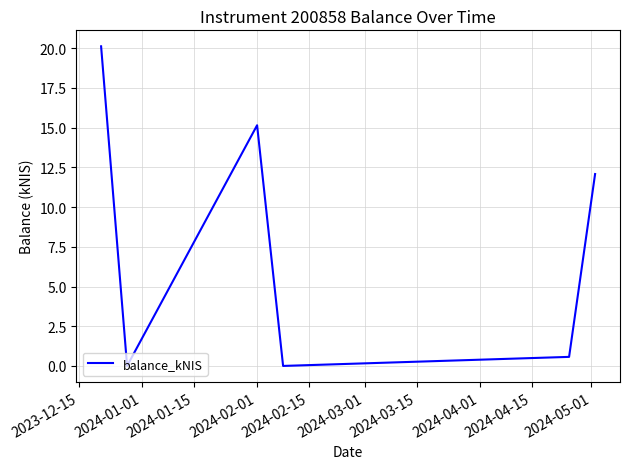

How many values exceed 12?

3